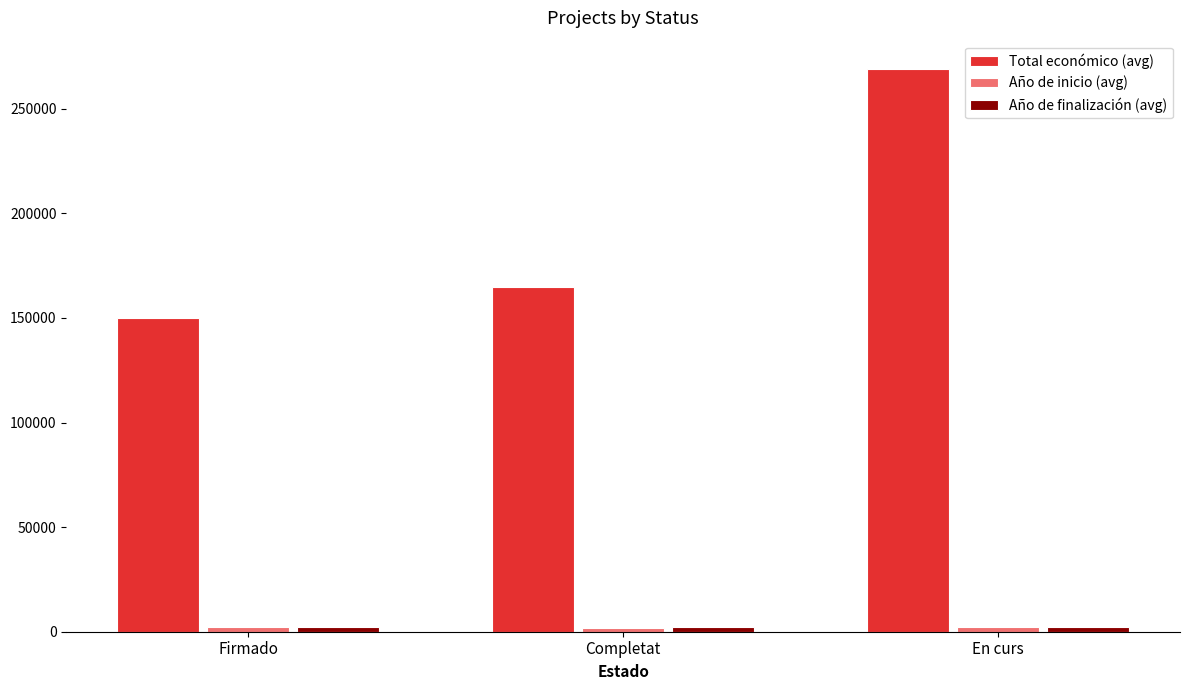

Count the Total económico (avg) values in the range 150000 to 269095.

3